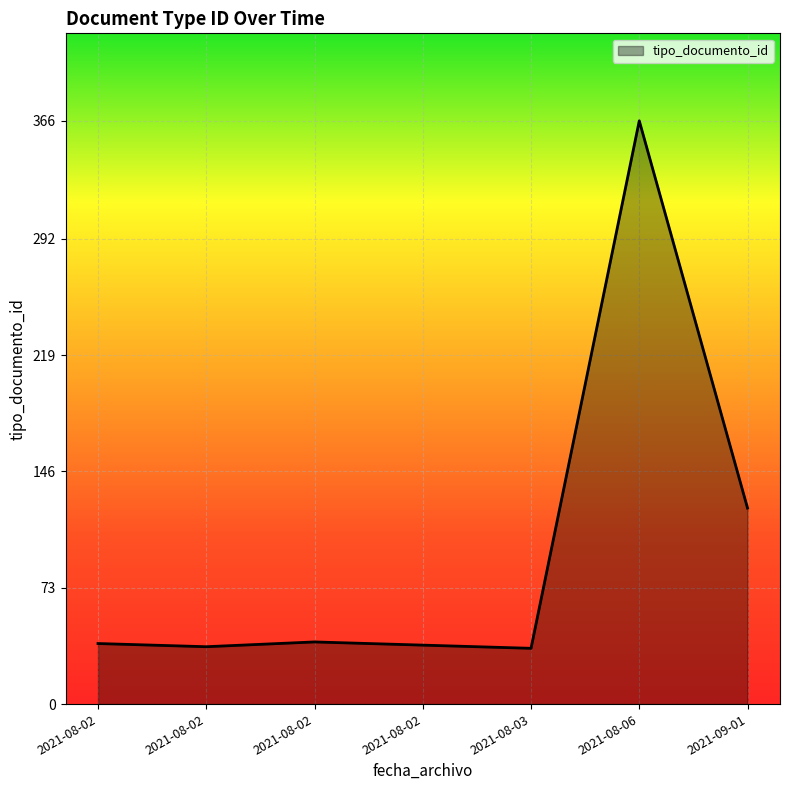

How many values are below 38?

3